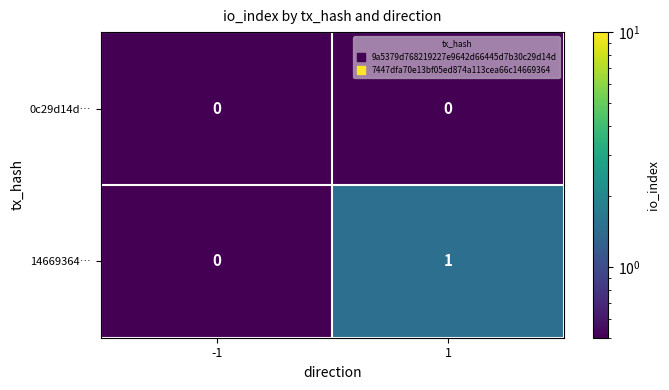

The value of 0c29d14d… at -1 is 0. True or false?

True